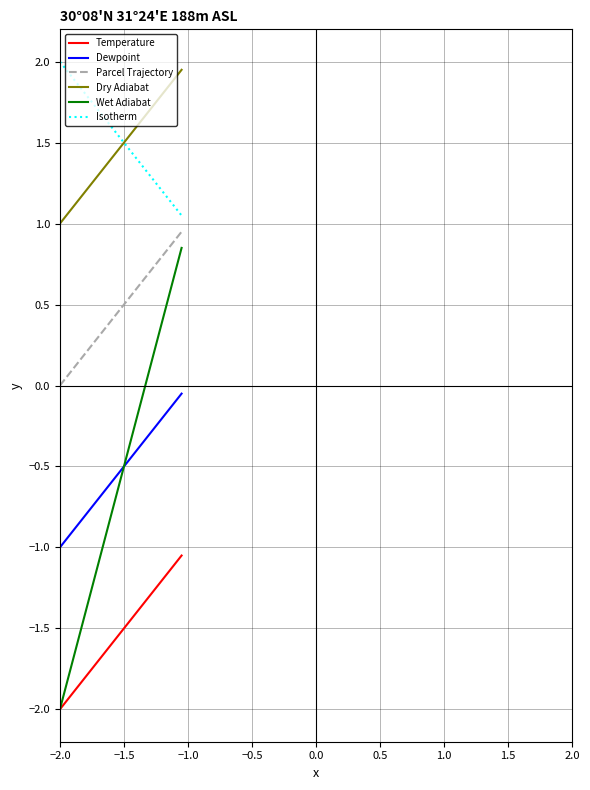

What is the maximum value shown in the chart?

2.0